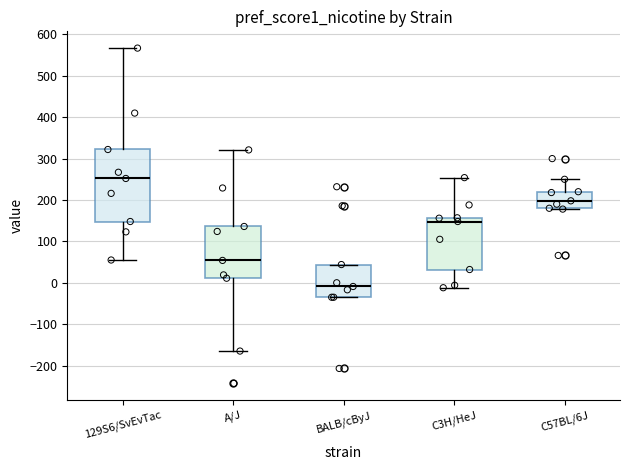

Which box is the tallest, from its lower edge to its upper edge?

129S6/SvEvTac